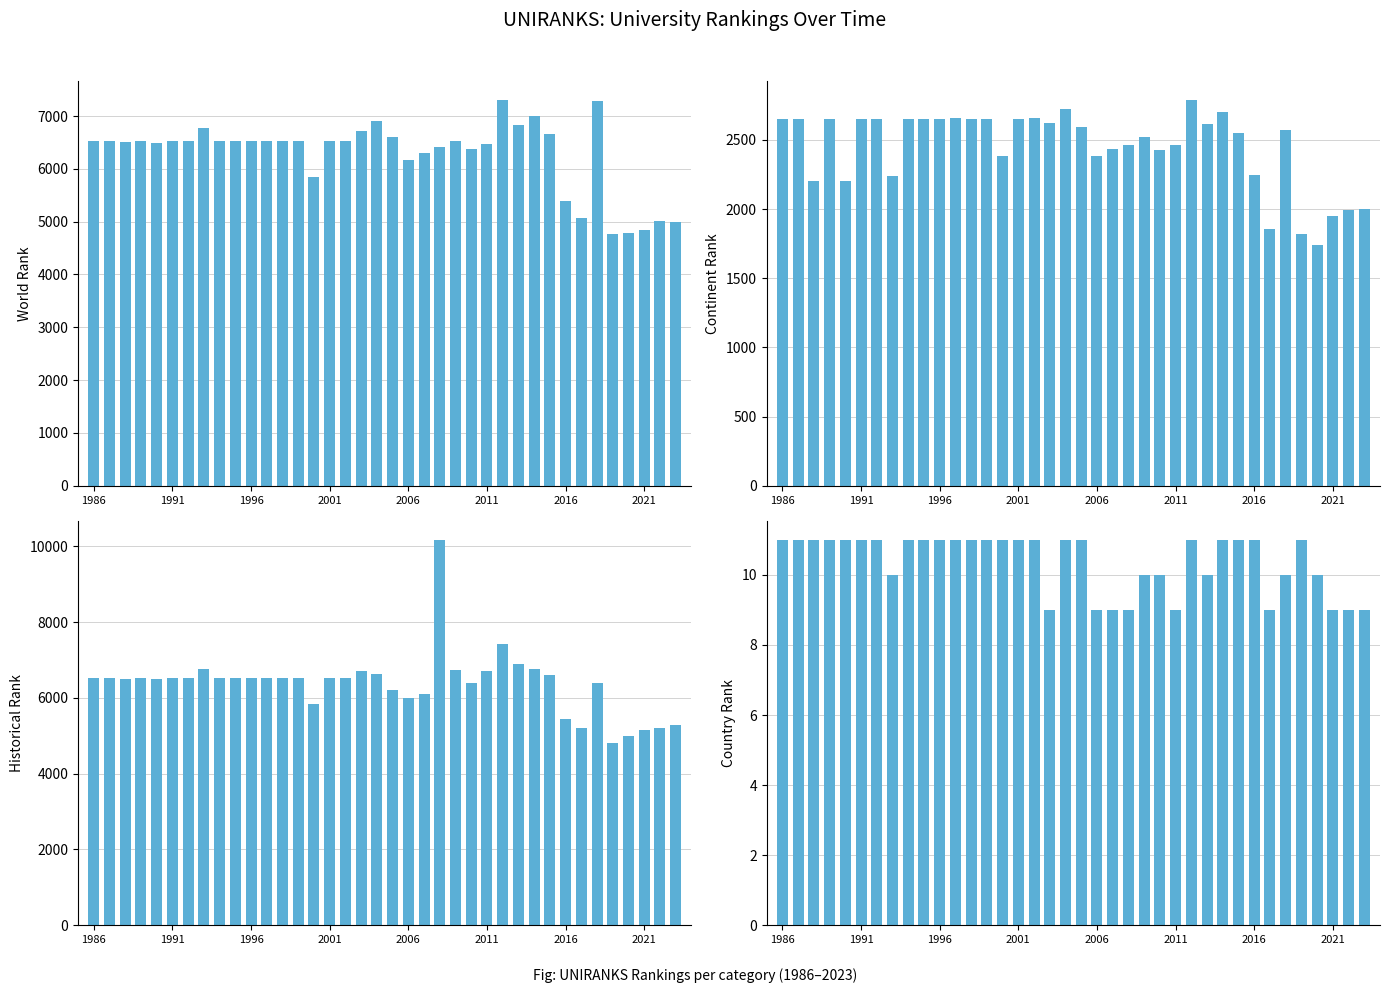

At how many categories does at least one series exceed 6798?

6